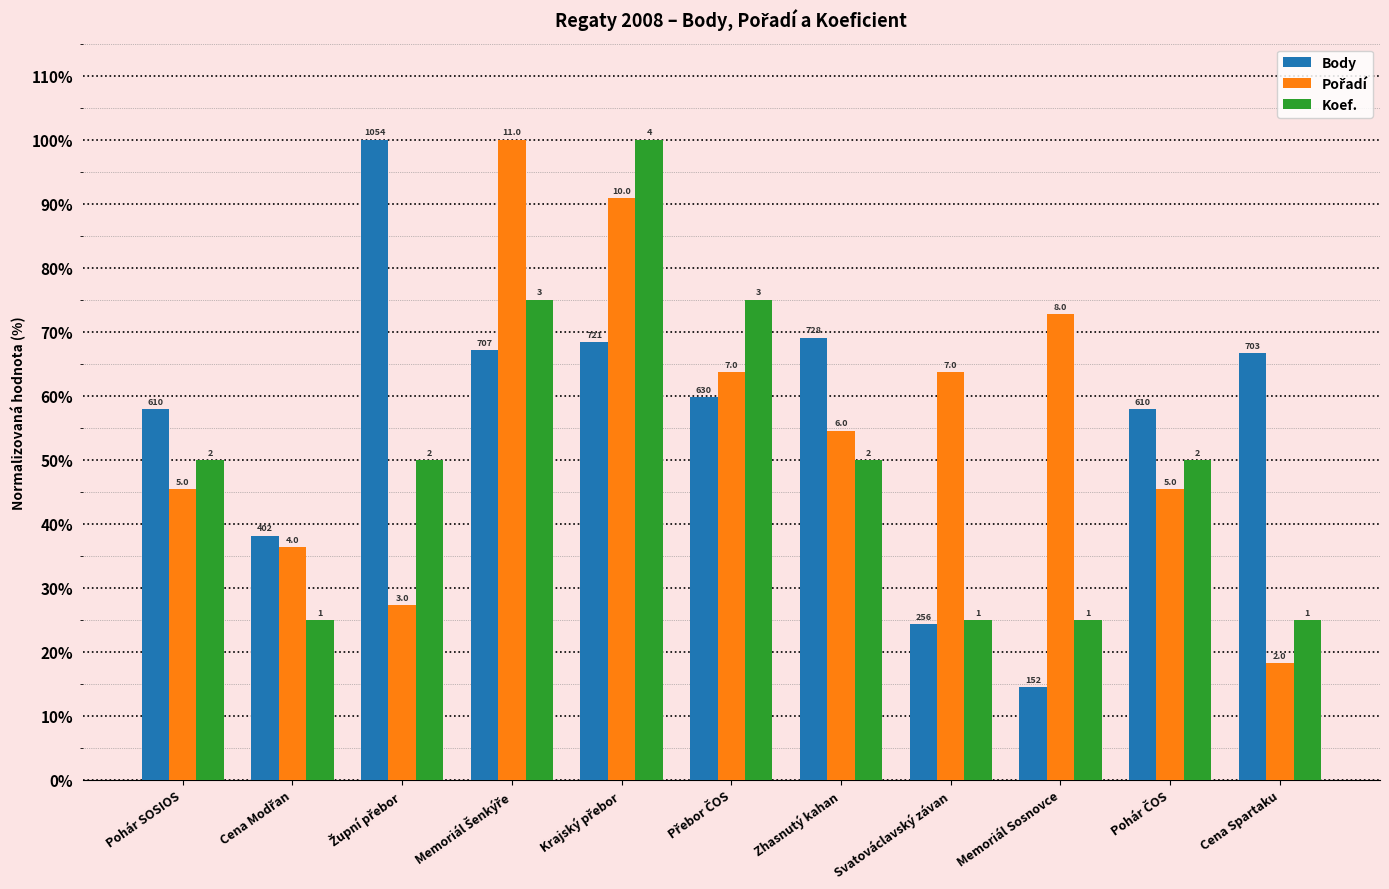

What is the total value across all series at Memoriál Sosnovce?

112.1